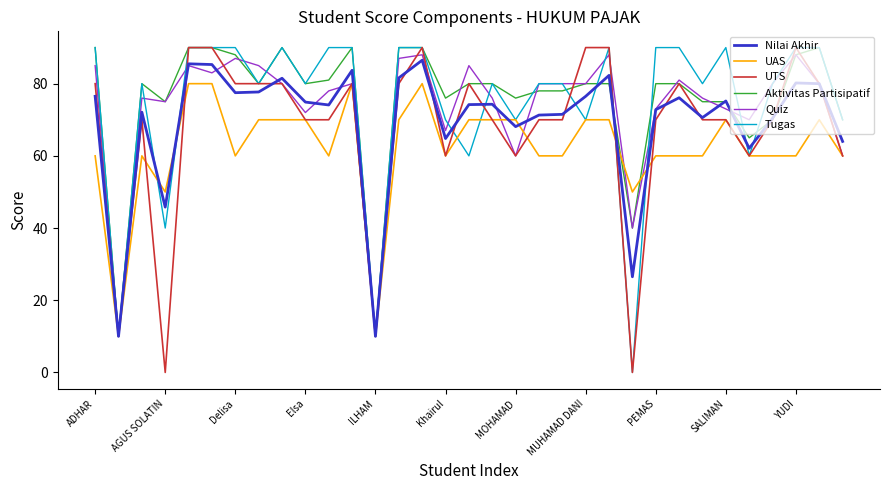

What is the lowest value of the UAS series?

10.0